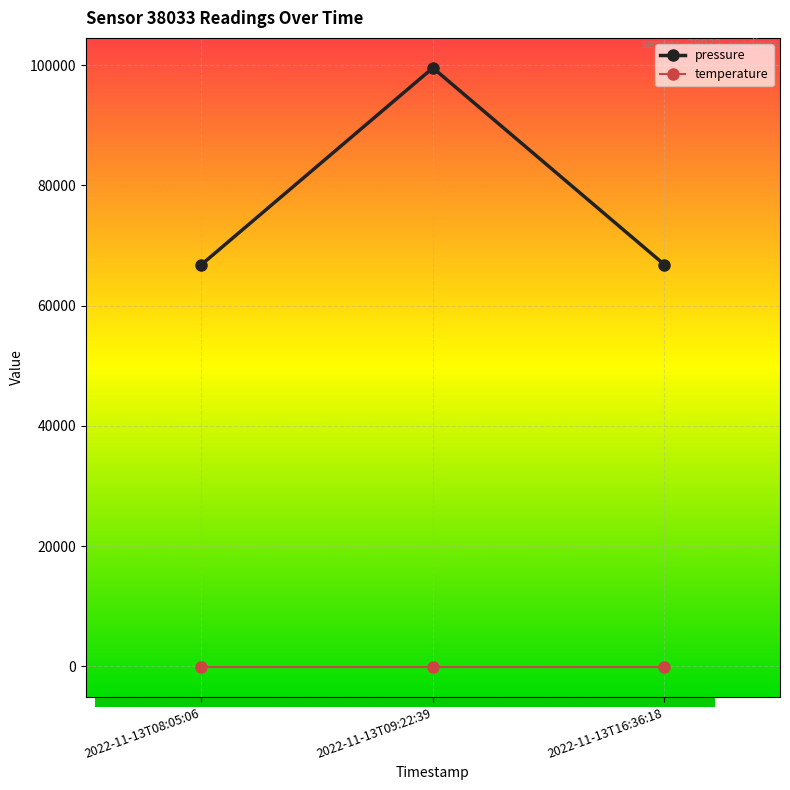

List the series in order of their overall mean, highest first.

pressure, temperature